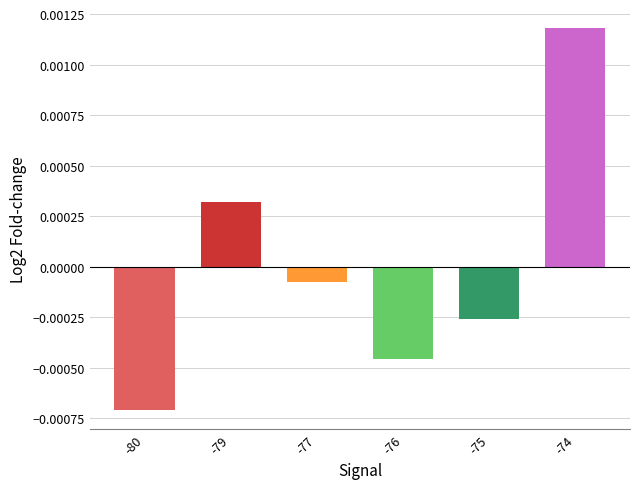

Count the number of data series in this chart.

1